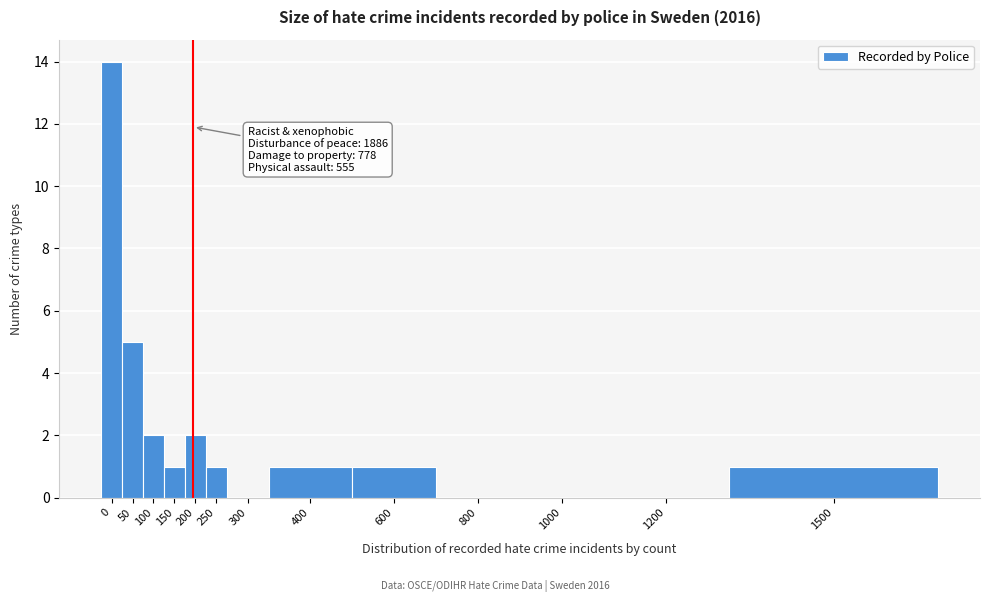

Reading right to left, list all the values displayed in this chart.

1500=1	1200=0	1000=0	800=0	600=1	400=1	300=0	250=1	200=2	150=1	100=2	50=5	0=14